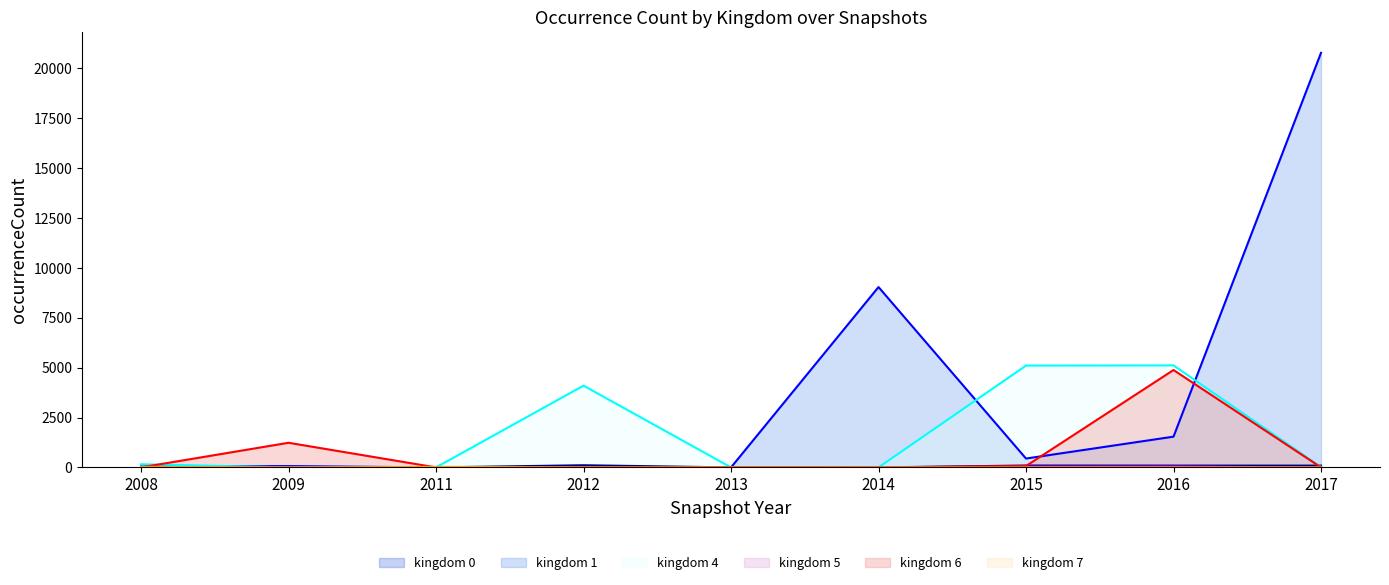

Reading left to right, what are all the values shown in this chart?

kingdom 0 line: 2008=0	2009=20	2011=0	2012=108	2013=0	2014=0	2015=94	2016=91	2017=90
kingdom 1 line: 2008=51	2009=66	2011=0	2012=0	2013=0	2014=9036	2015=444	2016=1540	2017=20770
kingdom 4 line: 2008=158	2009=0	2011=0	2012=4097	2013=0	2014=0	2015=5102	2016=5111	2017=18
kingdom 5 line: 2008=2	2009=0	2011=4	2012=4	2013=0	2014=0	2015=34	2016=39	2017=0
kingdom 6 line: 2008=0	2009=1234	2011=0	2012=0	2013=12	2014=0	2015=70	2016=4880	2017=0
kingdom 7 line: 2008=28	2009=0	2011=28	2012=0	2013=0	2014=0	2015=0	2016=2	2017=0